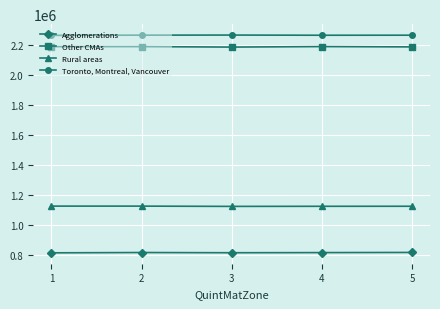

The Agglomerations series shows 461439 at 1. True or false?

False